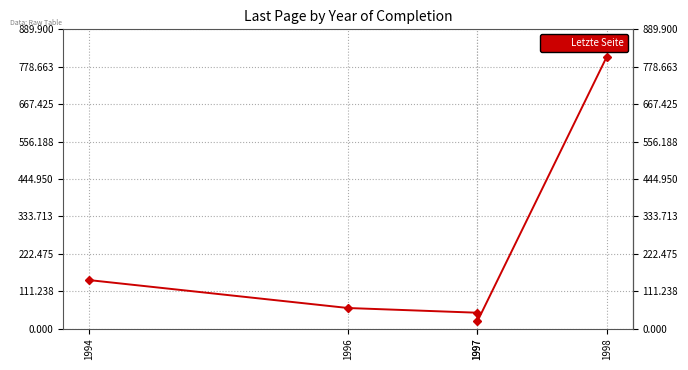

How many data points are above 61?

2